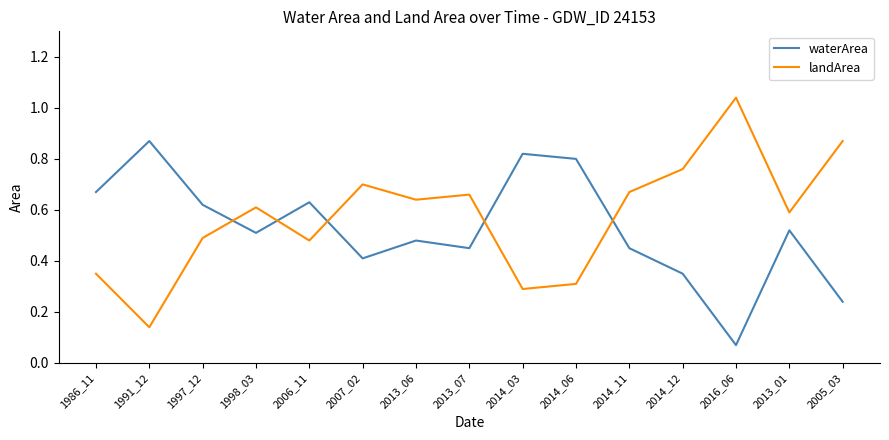

At which category does the chart reach its minimum across all series?

2016_06